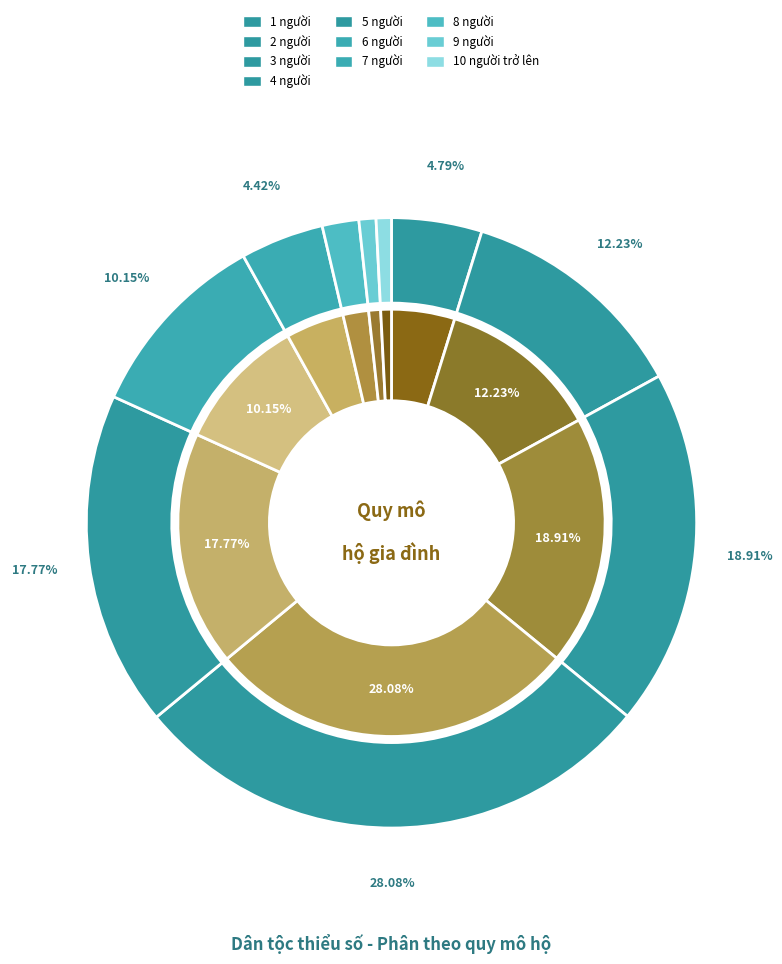

Is 8 người the majority of the pie?

No